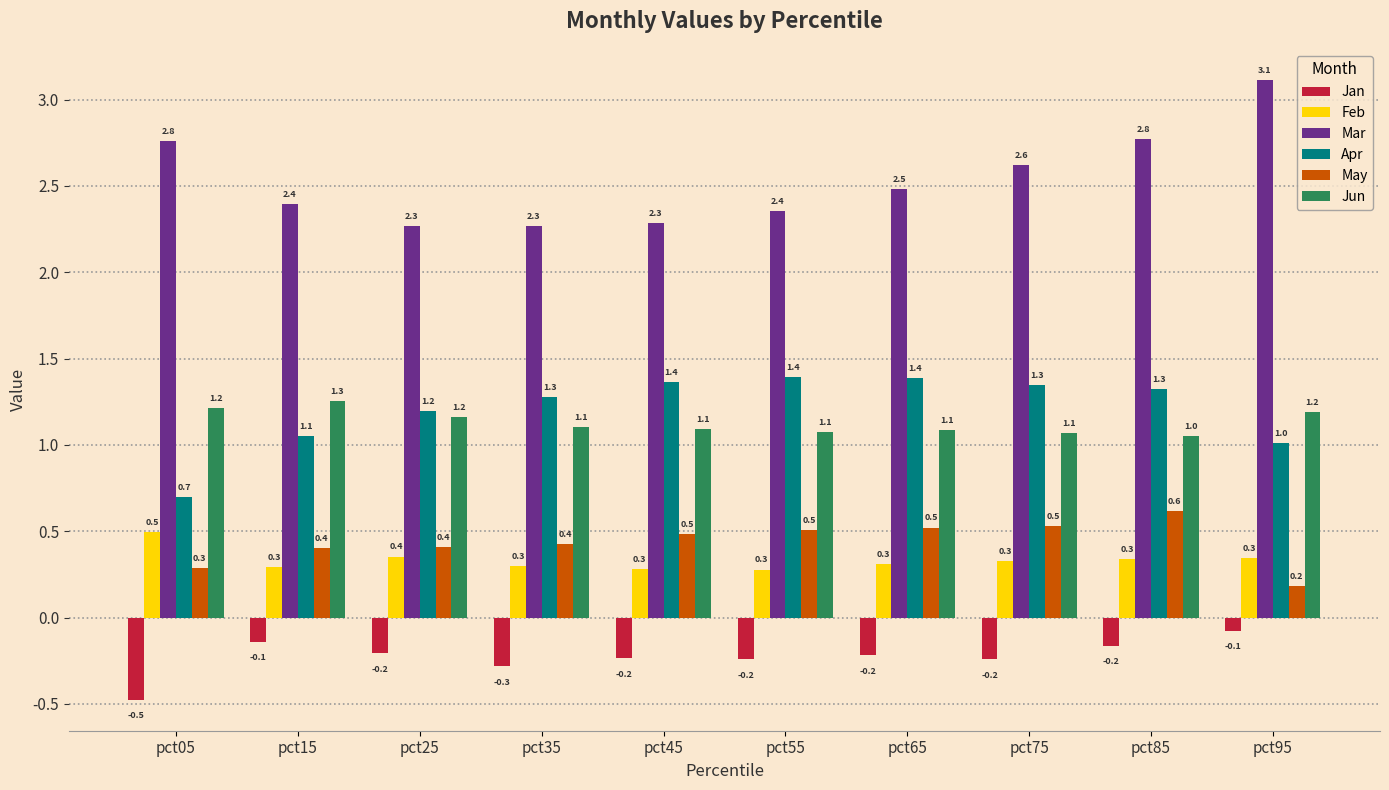

What is the approximate value of Jan at pct75?

-0.2